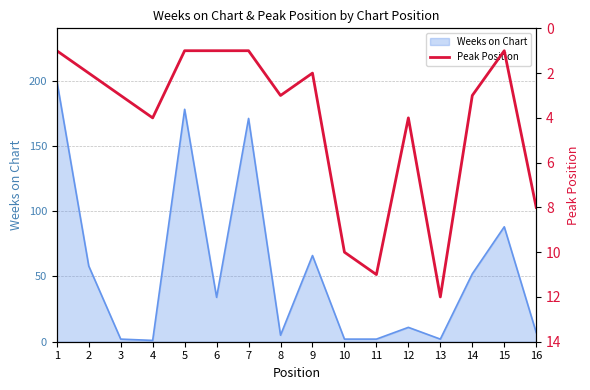

The value of Weeks on Chart at 7 is 171. True or false?

True